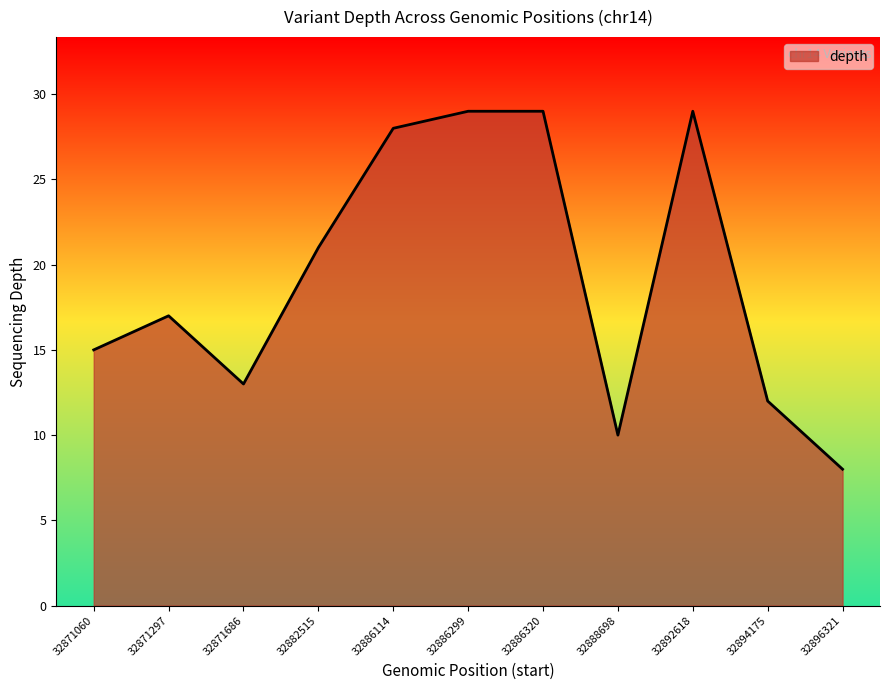

Reading left to right, extract all data points from this chart.

15	17	13	21	28	29	29	10	29	12	8